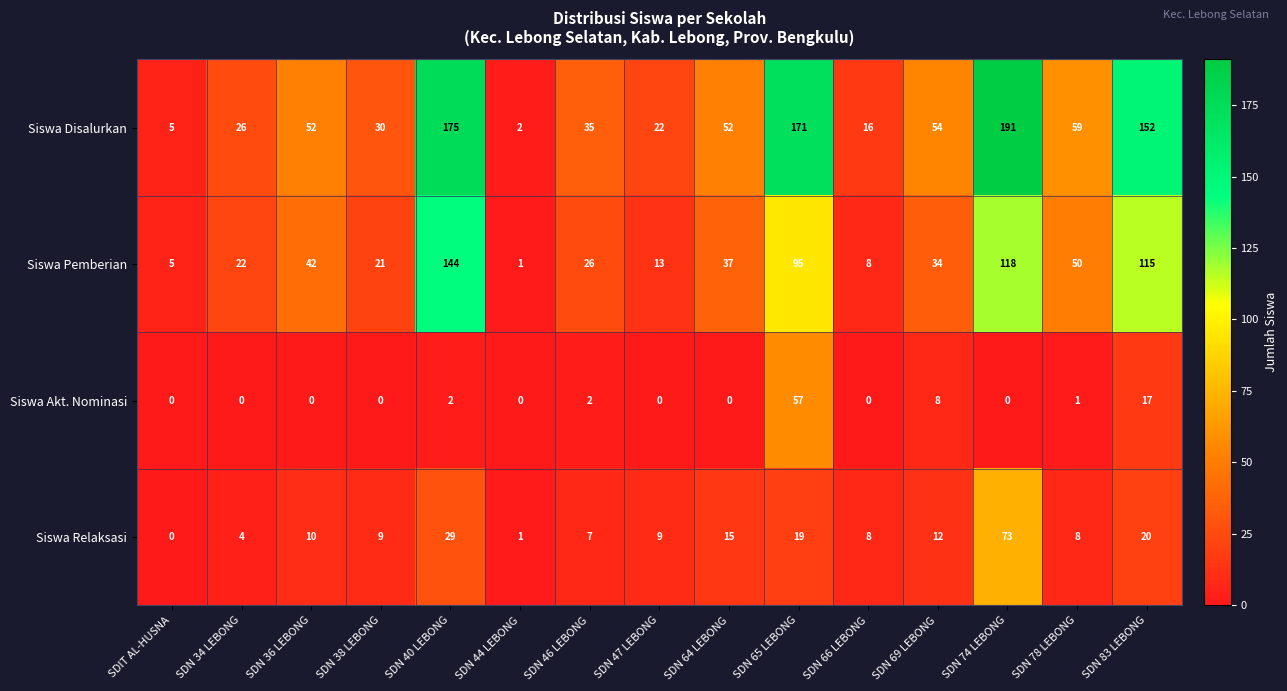

Which series changed the most between SDN 46 LEBONG and SDN 74 LEBONG?

Siswa Disalurkan